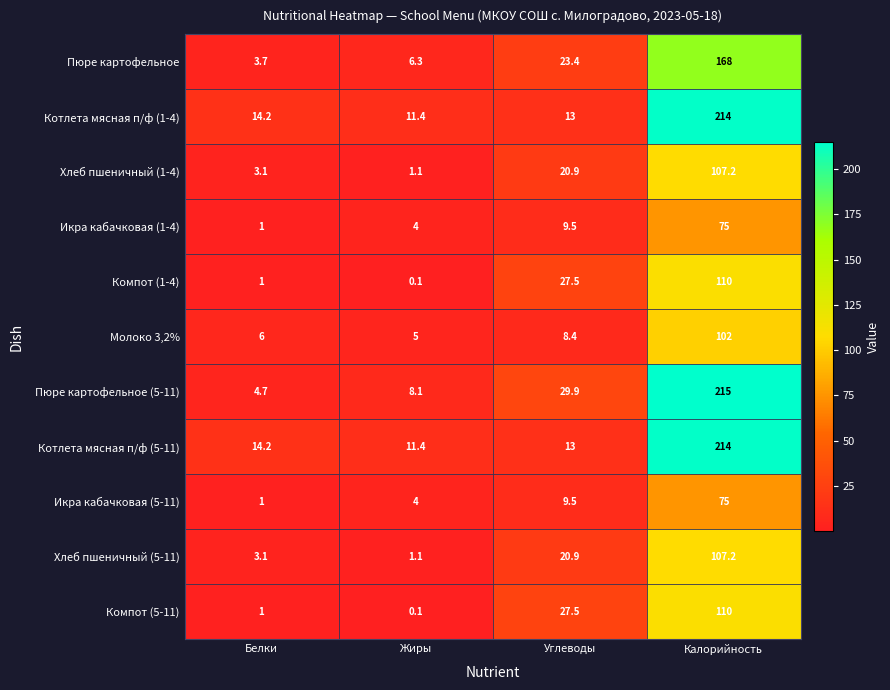

What is the difference between the maximum and minimum values in the Икра кабачковая (1-4) series?

74.0